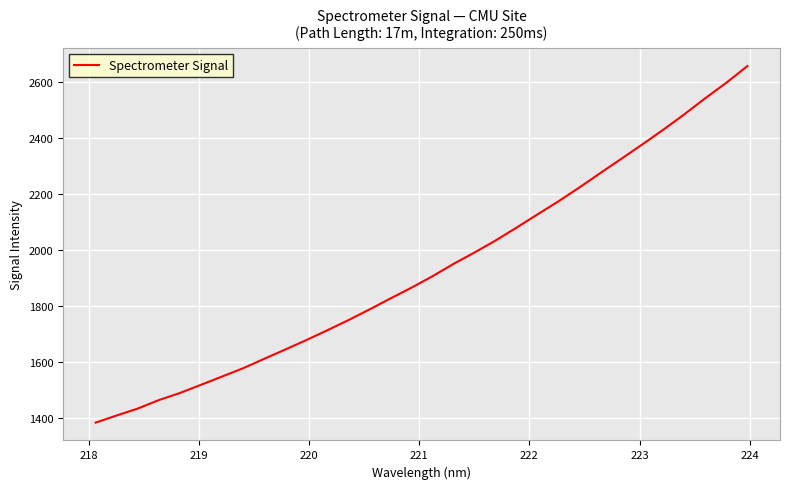

What is the minimum value shown in the chart?

1382.0